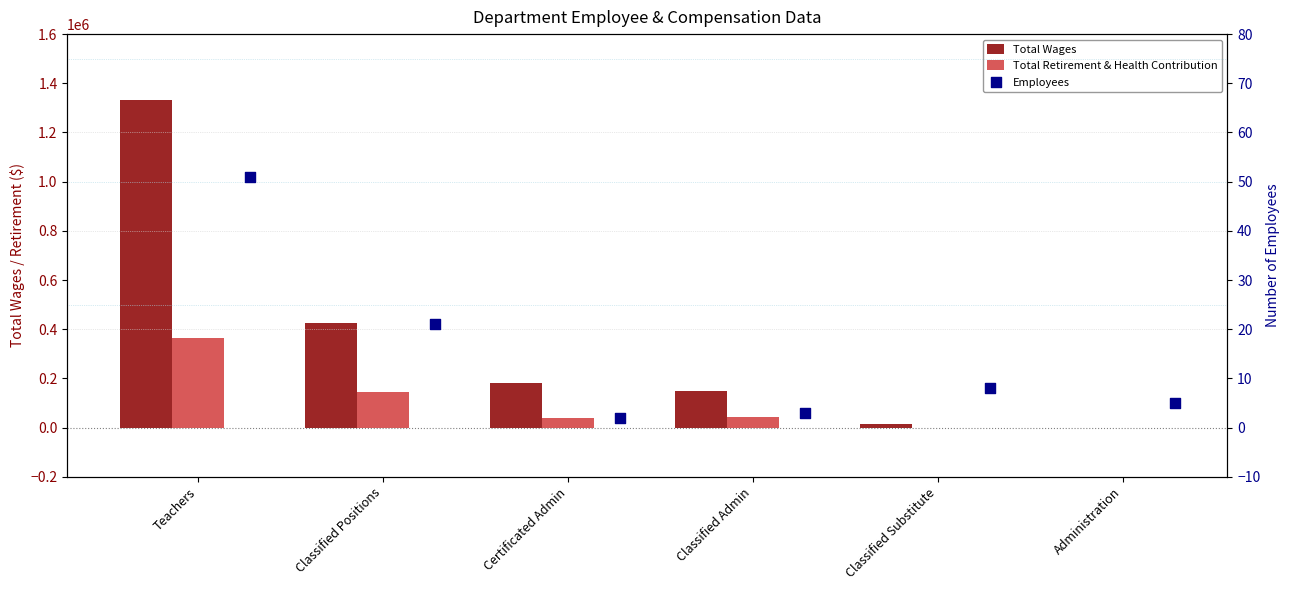

At how many categories does at least one series exceed 1200130?

1